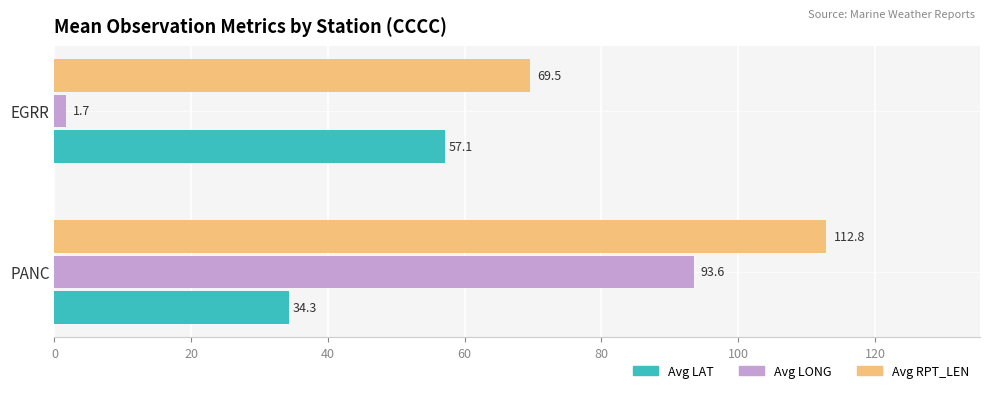

What is the sum of all Avg RPT_LEN values?

182.3